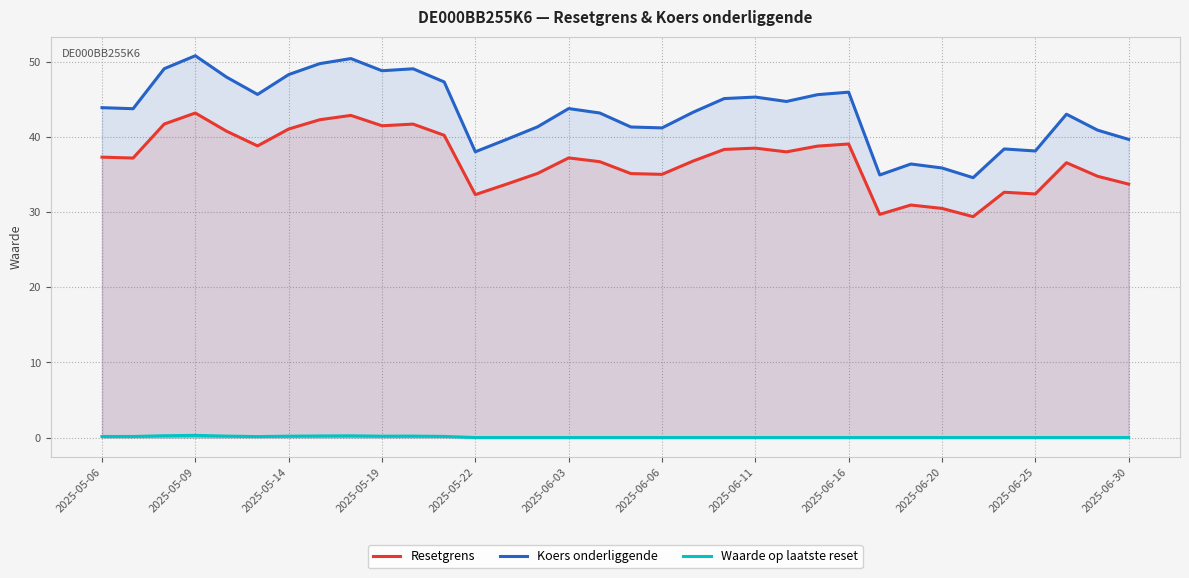

What is the approximate value of Resetgrens at 2025-06-25?

32.4